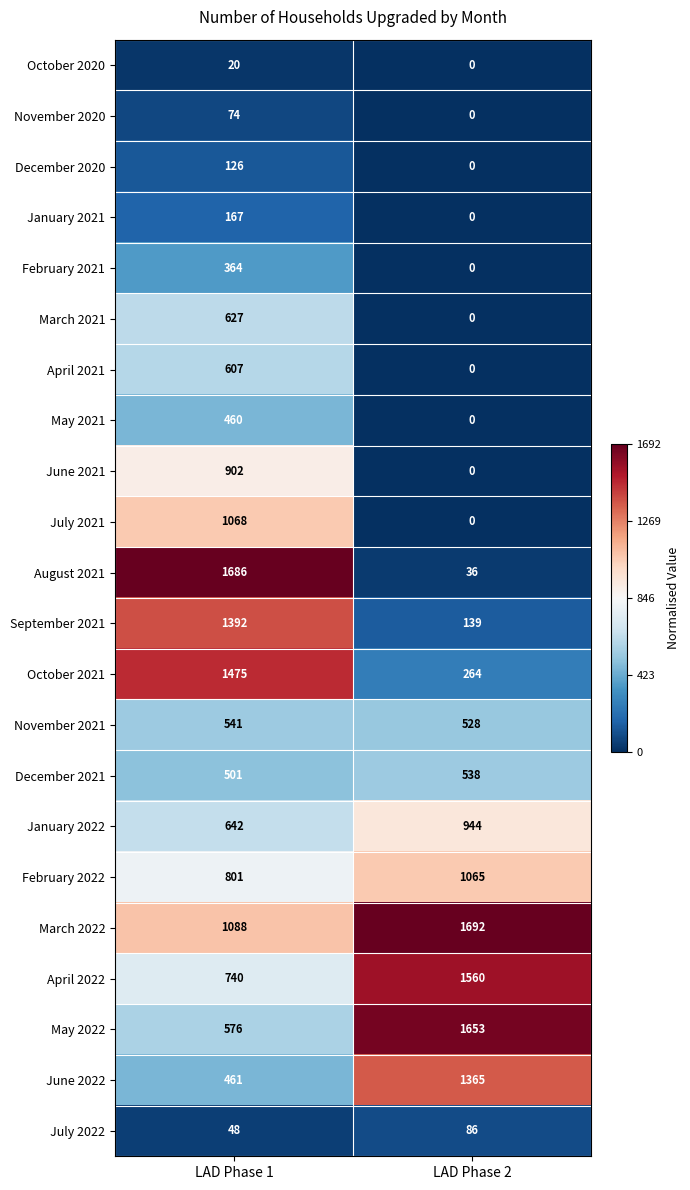

What is the difference between the March 2022 values at LAD Phase 2 and LAD Phase 1?

604